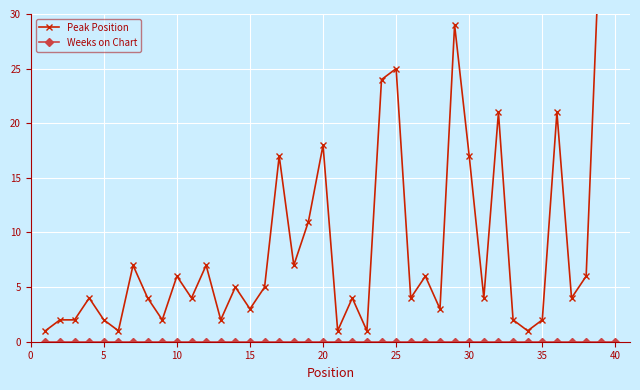

What is the difference between the maximum and minimum values in the Peak Position series?

38